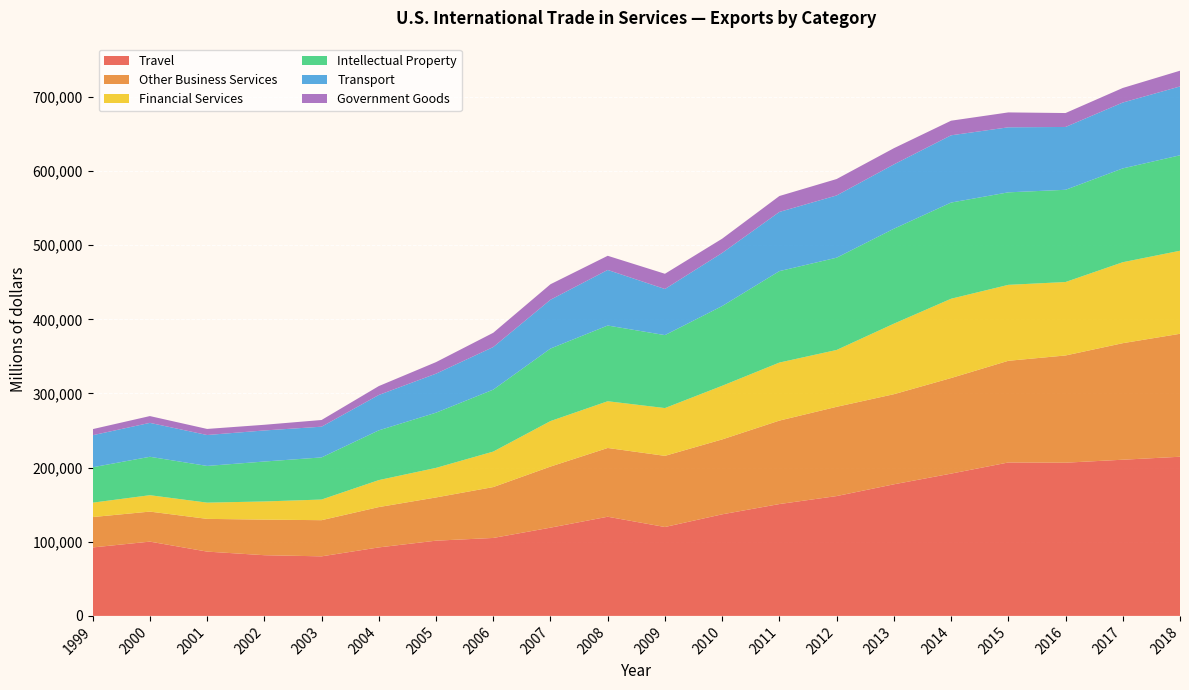

Reading right to left, extract all data points from this chart.

Travel: 2018=214680	2017=210655	2016=206650	2015=206936	2014=191918	2013=177484	2012=161632	2011=150867	2010=137010	2009=119902	2008=133761	2007=119037	2006=105140	2005=101470	2004=92387	2003=80332	2002=81869	2001=86733	2000=100187	1999=92338
Other Business Services: 2018=165821	2017=157190	2016=144614	2015=137148	2014=128915	2013=121530	2012=120382	2011=112568	2010=101029	2009=95984	2008=92738	2007=82382	2006=68619	2005=58302	2004=54398	2003=48775	2002=47996	2001=44146	2000=40497	1999=40976
Financial Services: 2018=112015	2017=109203	2016=99074	2015=102435	2014=106949	2013=95131	2012=76692	2011=78271	2010=72348	2009=64437	2008=63027	2007=61376	2006=47882	2005=39878	2004=36389	2003=27840	2002=24496	2001=21899	2000=22117	1999=19433
Intellectual Property: 2018=128748	2017=126523	2016=124387	2015=124769	2014=129716	2013=128034	2012=124440	2011=123333	2010=107521	2009=98406	2008=102125	2007=97803	2006=83549	2005=74448	2004=67094	2003=56813	2002=53859	2001=49489	2000=51808	1999=47731
Transport: 2018=92852	2017=88836	2016=84749	2015=87725	2014=90729	2013=86776	2012=83944	2011=79830	2010=71656	2009=62189	2008=74973	2007=65824	2006=57462	2005=52622	2004=47723	2003=41446	2002=41912	2001=41716	2000=45758	1999=43218
Government Goods: 2018=21235	2017=19653	2016=18777	2015=20087	2014=19693	2013=21852	2012=22148	2011=21470	2010=19210	2009=20538	2008=19084	2007=20921	2006=19222	2005=15582	2004=11985	2003=9033	2002=7653	2001=8191	2000=9156	1999=8218